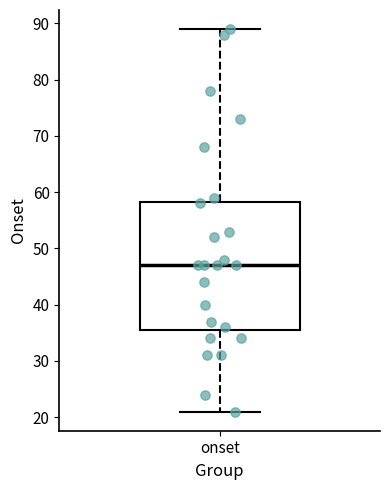

Read this box plot against the y-axis: the position of the median line, the range covered by the box, and the ends of both whiskers. The values are not printed on the chart, so give them approximately, as read against the axis.

median 47, box 36 to 58, whiskers 21 to 89